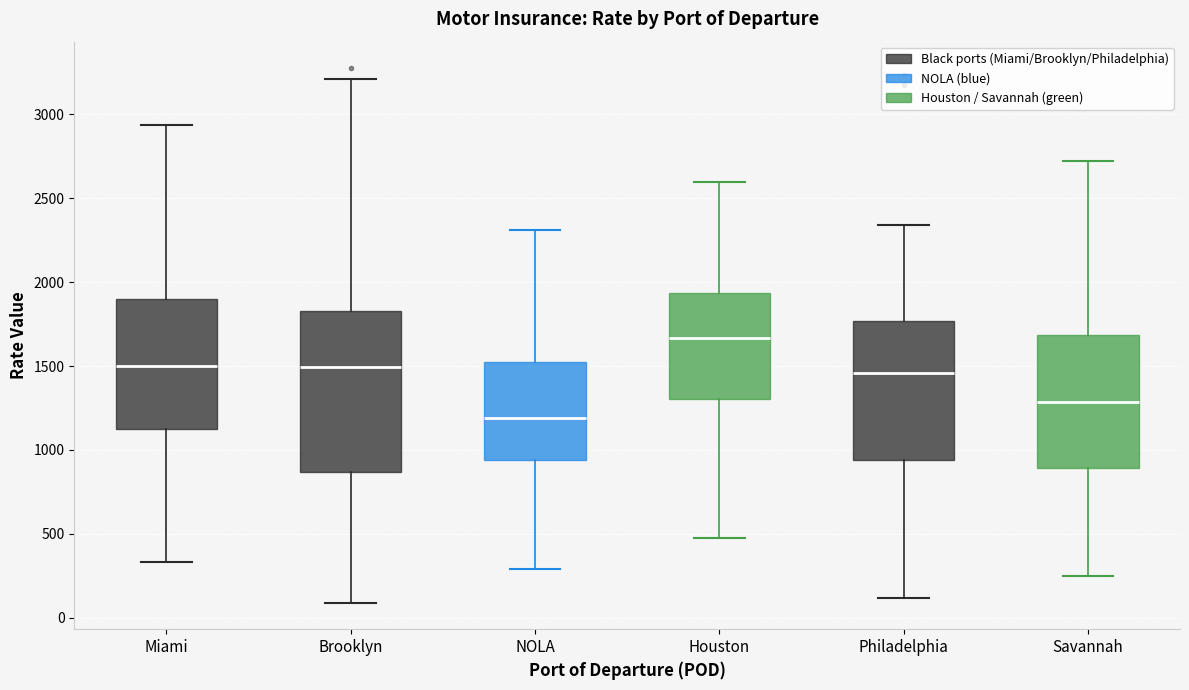

Reading left to right, read every box against the y-axis: the position of its median line, the range the box covers, and the ends of its whiskers. The values are not printed on the chart, so give them approximately, as read against the axis.

Miami: median 1500, box 1100 to 1900, whiskers 350 to 2950
Brooklyn: median 1500, box 850 to 1850, whiskers 100 to 3200
NOLA: median 1200, box 950 to 1550, whiskers 300 to 2300
Houston: median 1650, box 1300 to 1950, whiskers 500 to 2600
Philadelphia: median 1450, box 950 to 1750, whiskers 100 to 2350
Savannah: median 1300, box 900 to 1700, whiskers 250 to 2700